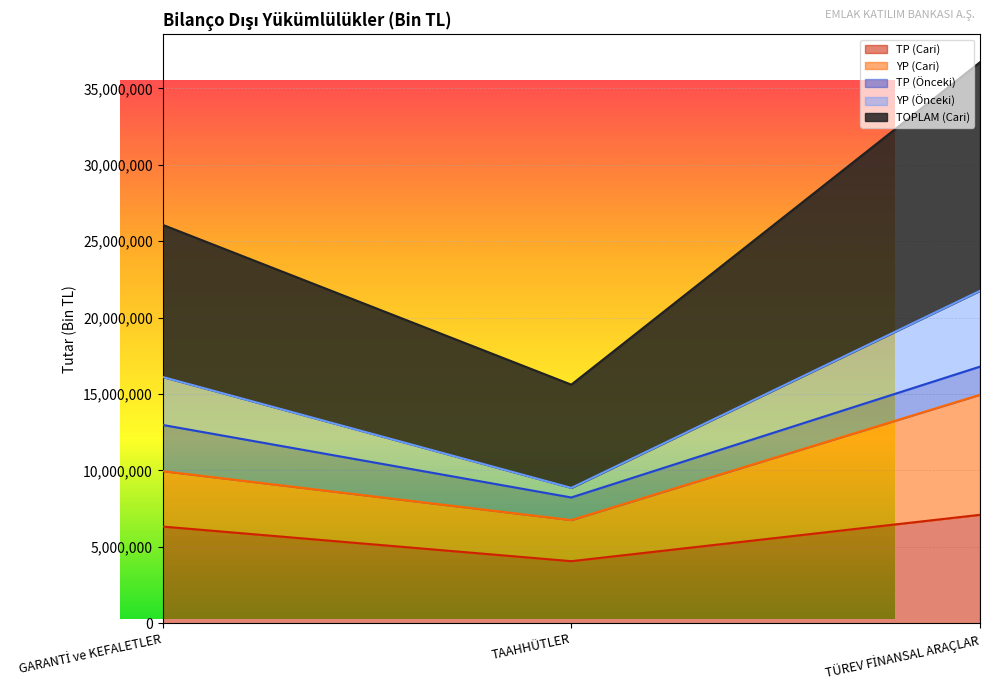

What is the lowest value of the TP (Cari) series?

4066969